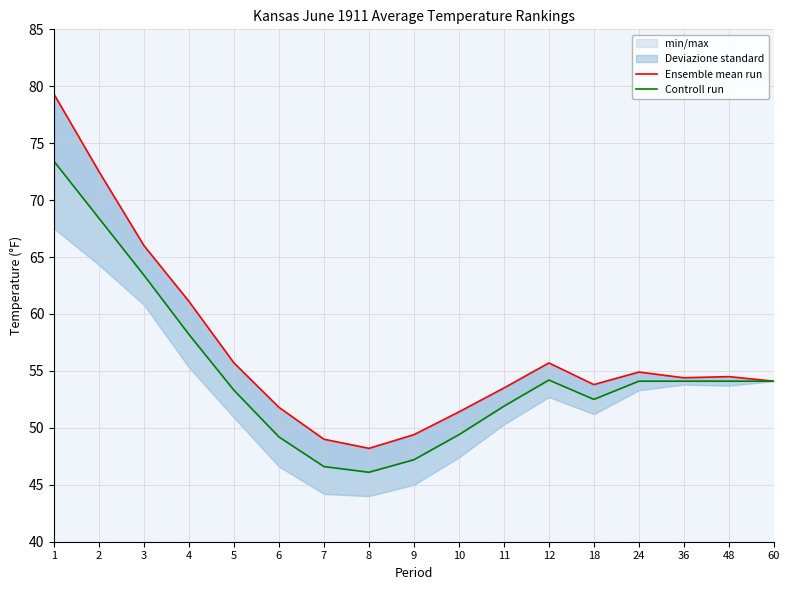

What is the value of the Ensemble mean run point at the 14th from the left?

54.9